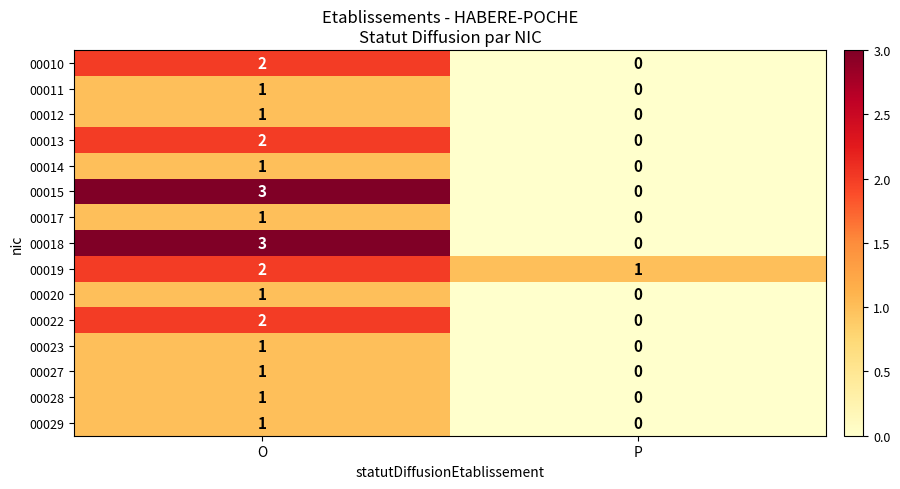

Is it true that 00023 equals 1 at O?

True